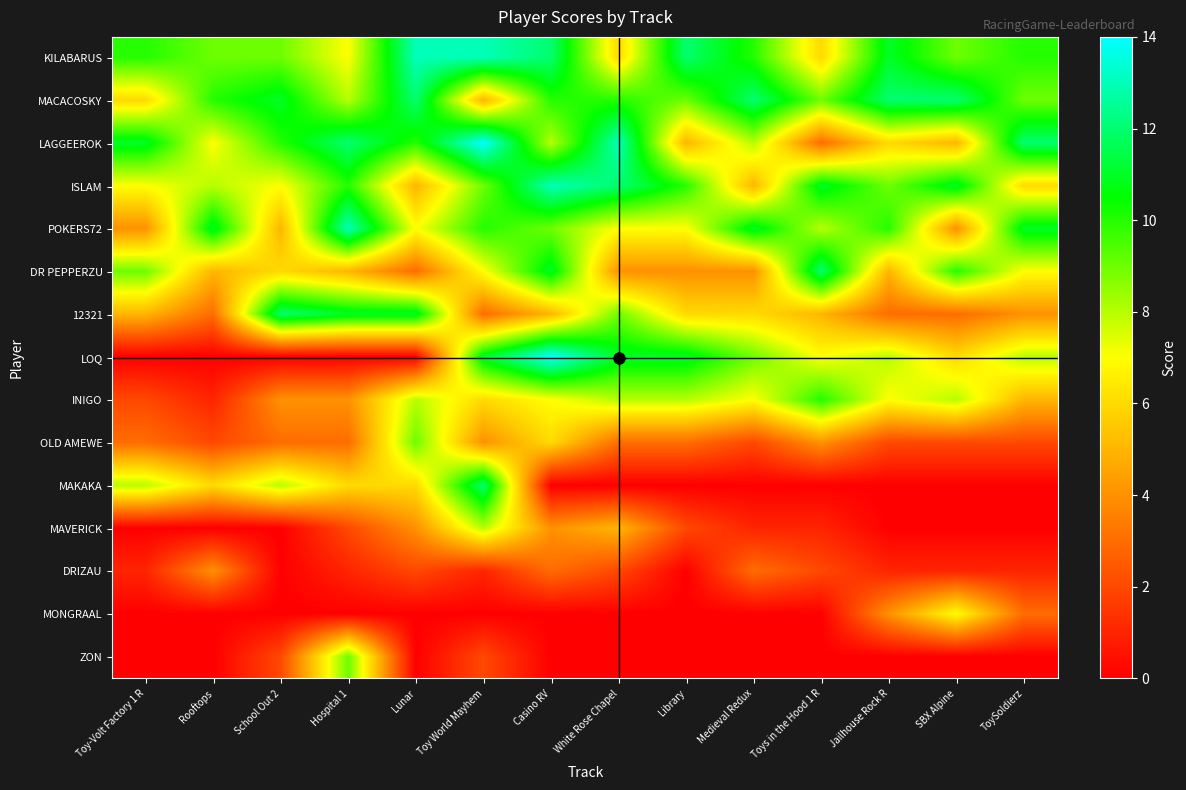

What is the difference between the highest and lowest values at Medieval Redux?

12